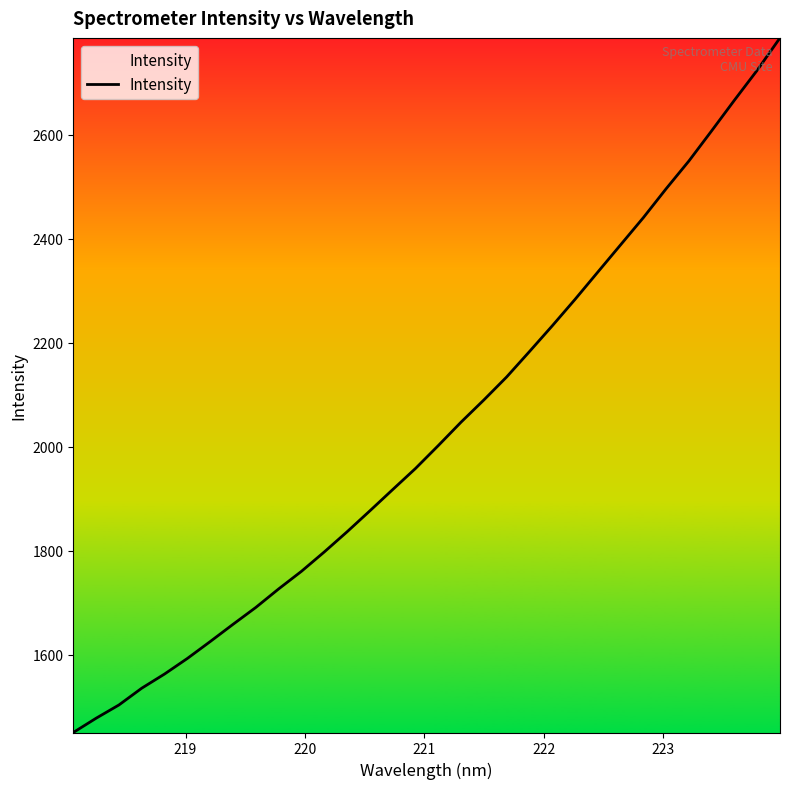

What is the difference between the maximum and minimum values?

1335.3